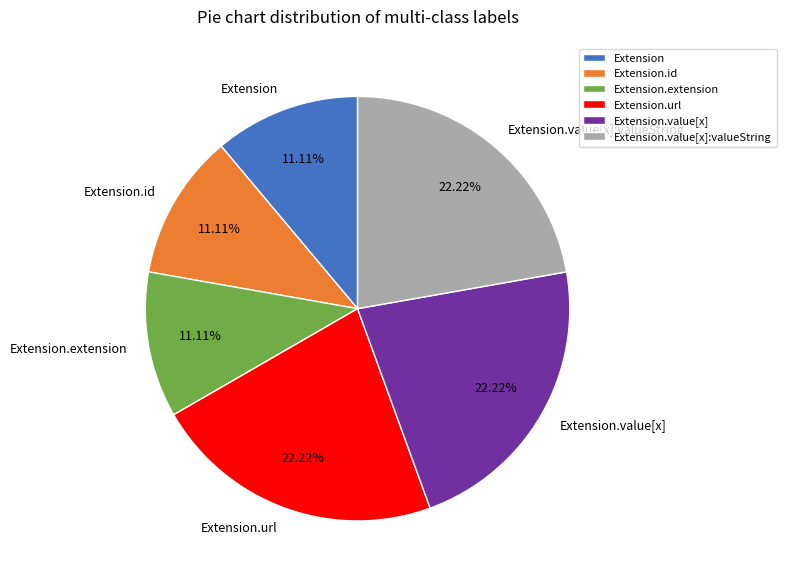

Between Extension.id and Extension.url, which is larger?

Extension.url